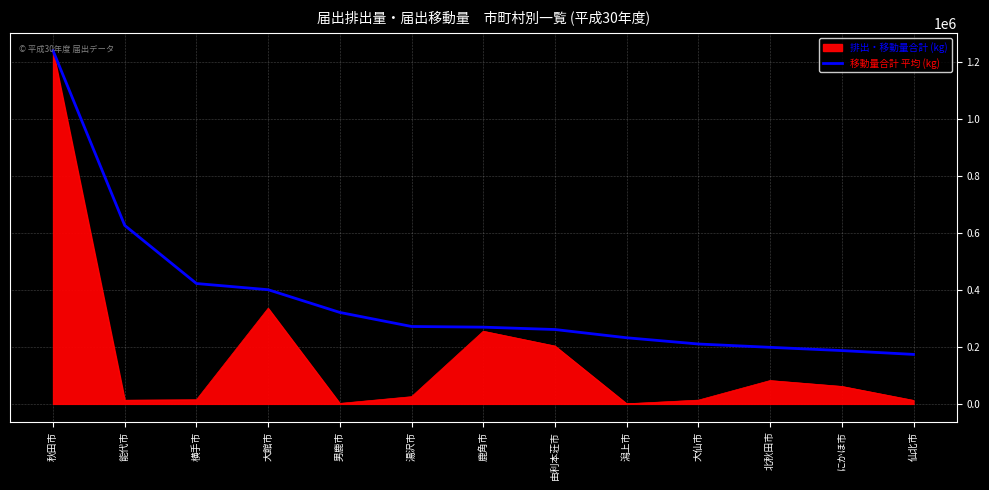

Is the value of 排出・移動量合計 (kg) at 能代市 greater than the value of 移動量合計 平均 (kg) at 秋田市?

No